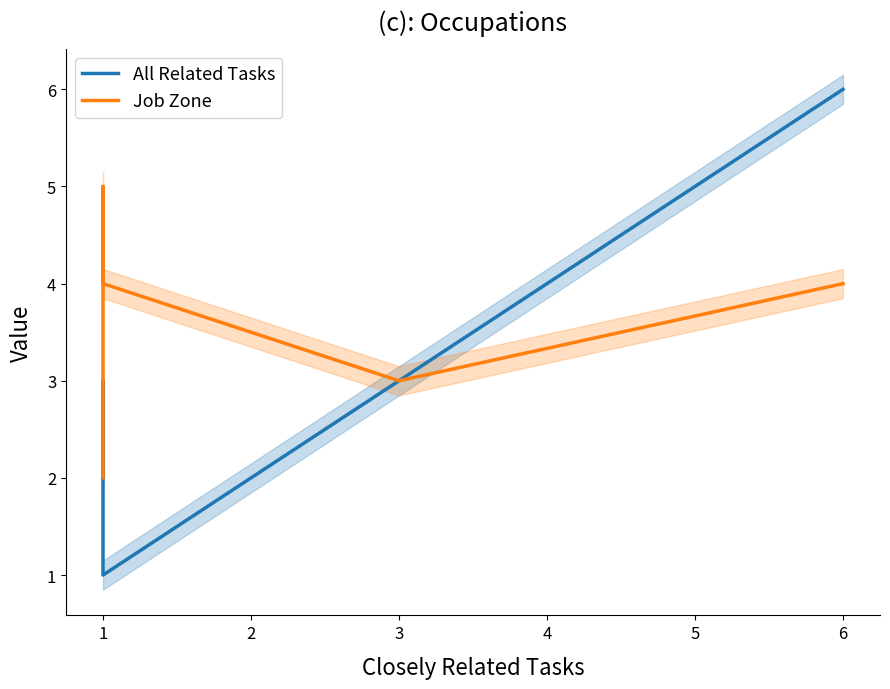

The All Related Tasks series shows 2 at 2. True or false?

True